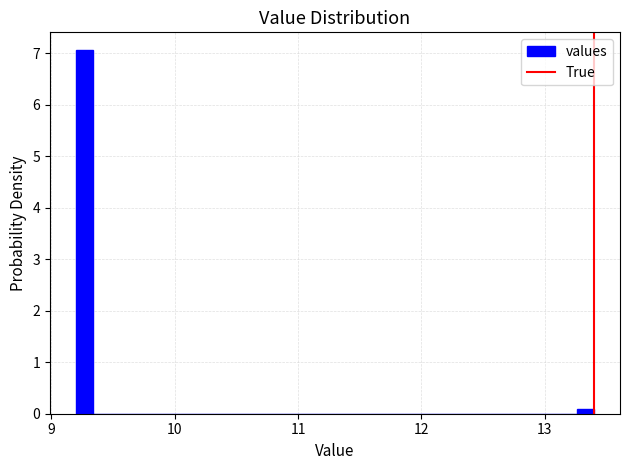

Read against the x-axis, roughly where is the centre of the tallest bar?

9.3